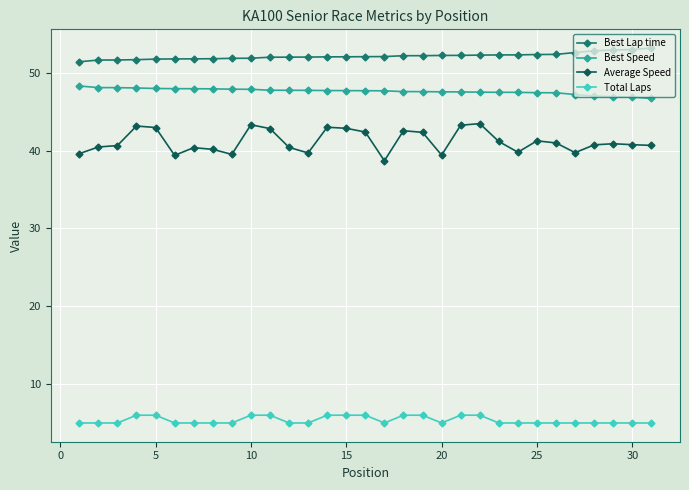

Which series has the largest range (max minus min)?

Average Speed